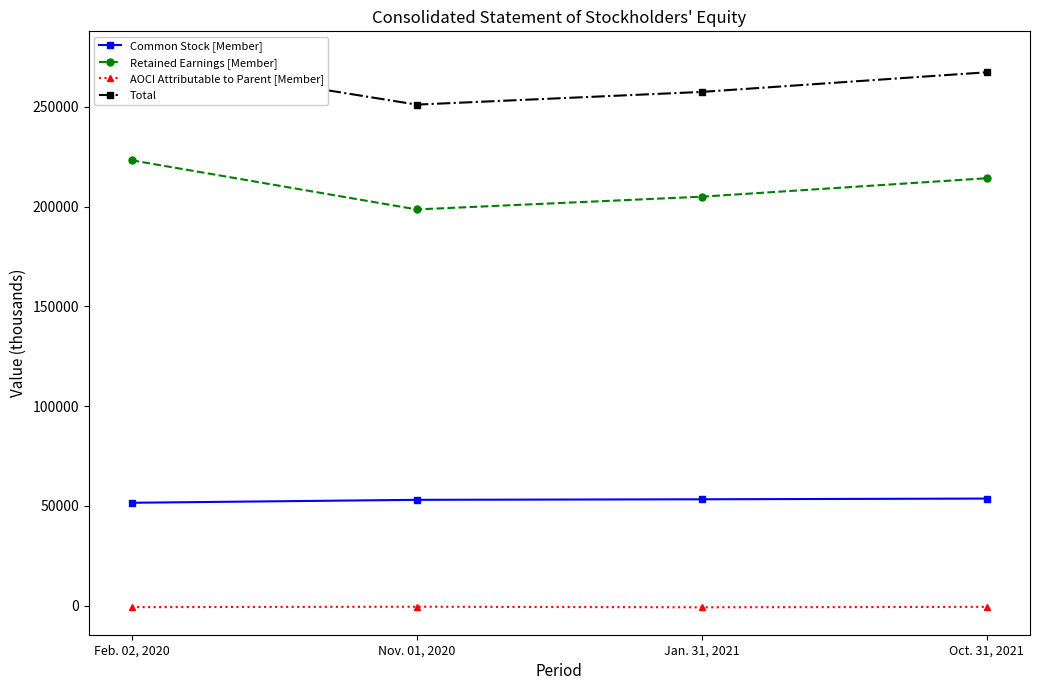

What is the difference between the Common Stock [Member] values at Jan. 31, 2021 and Oct. 31, 2021?

367